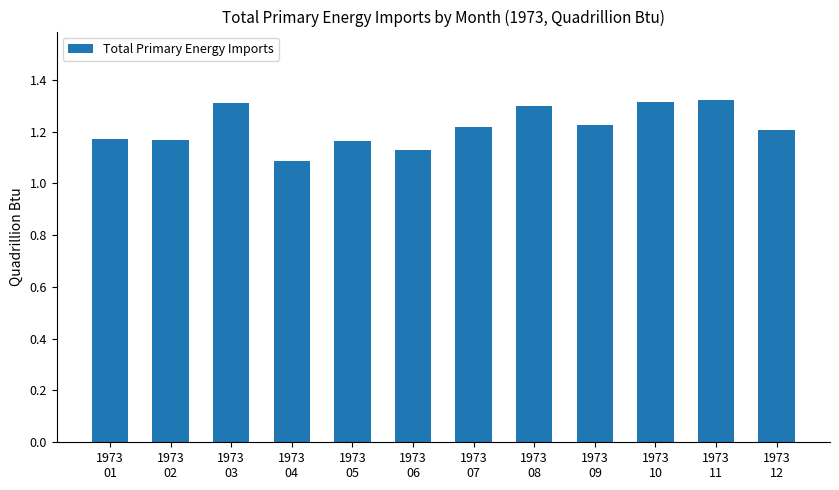

What is the sum of all values?

14.6